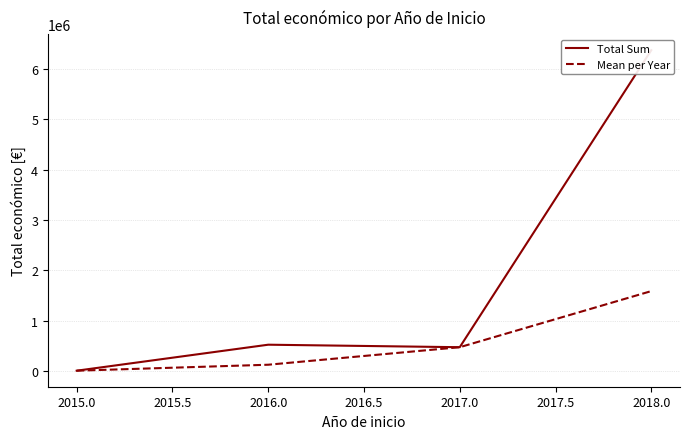

How many values in the Mean per Year series exceed 479545?

1